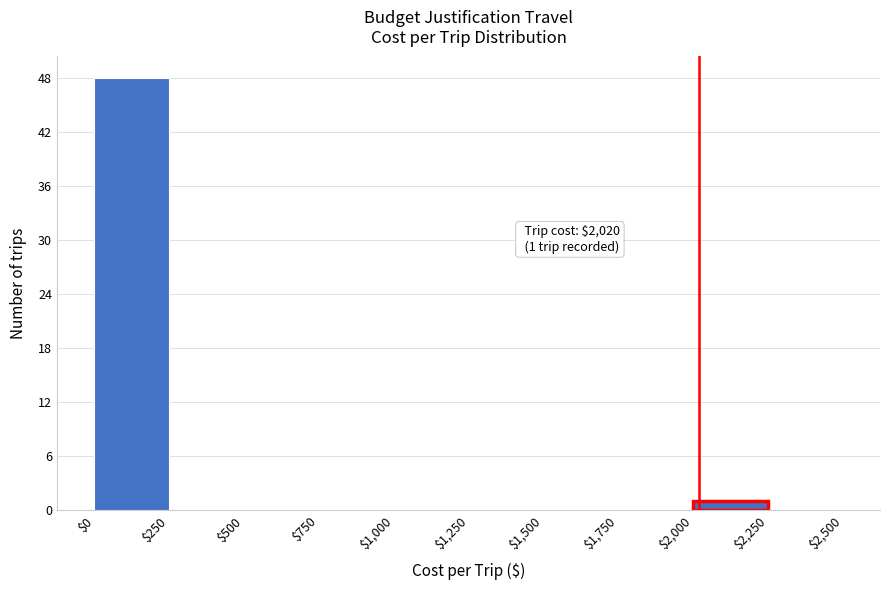

Which range on the x-axis has the tallest bar?

$0 to $250